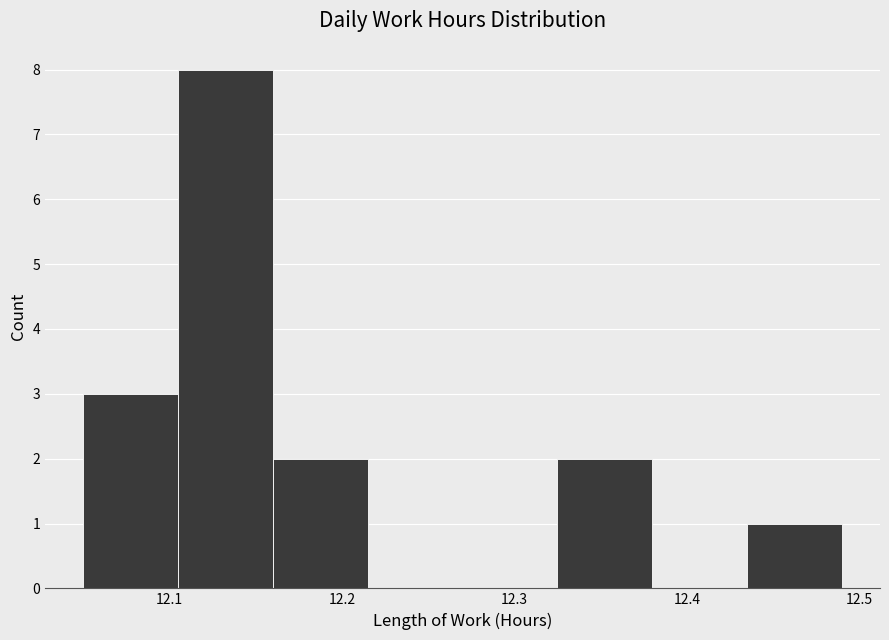

What is the height of the bar covering 12.435 to 12.490 on the x-axis? Neither the bar edges nor the heights are printed on the chart, so give them approximately, as read against the axes.

1